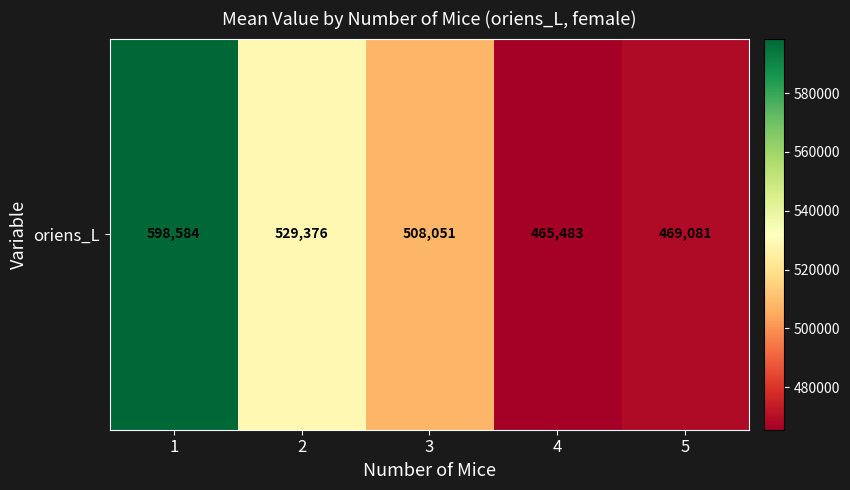

The value at 5 is 670411.4. True or false?

False